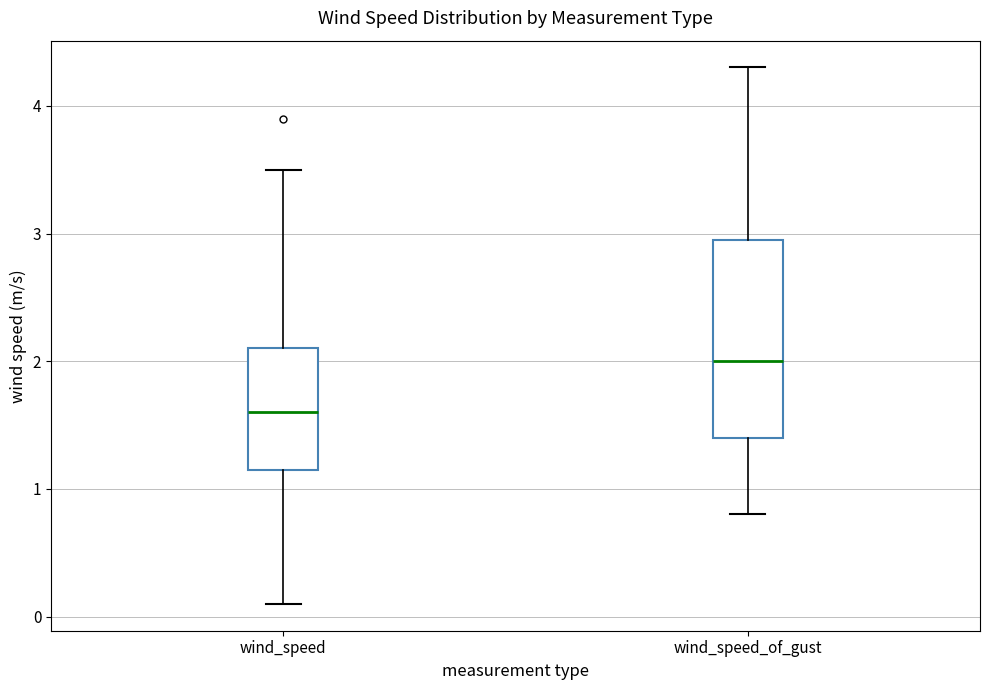

Which box's median line is the highest?

wind_speed_of_gust